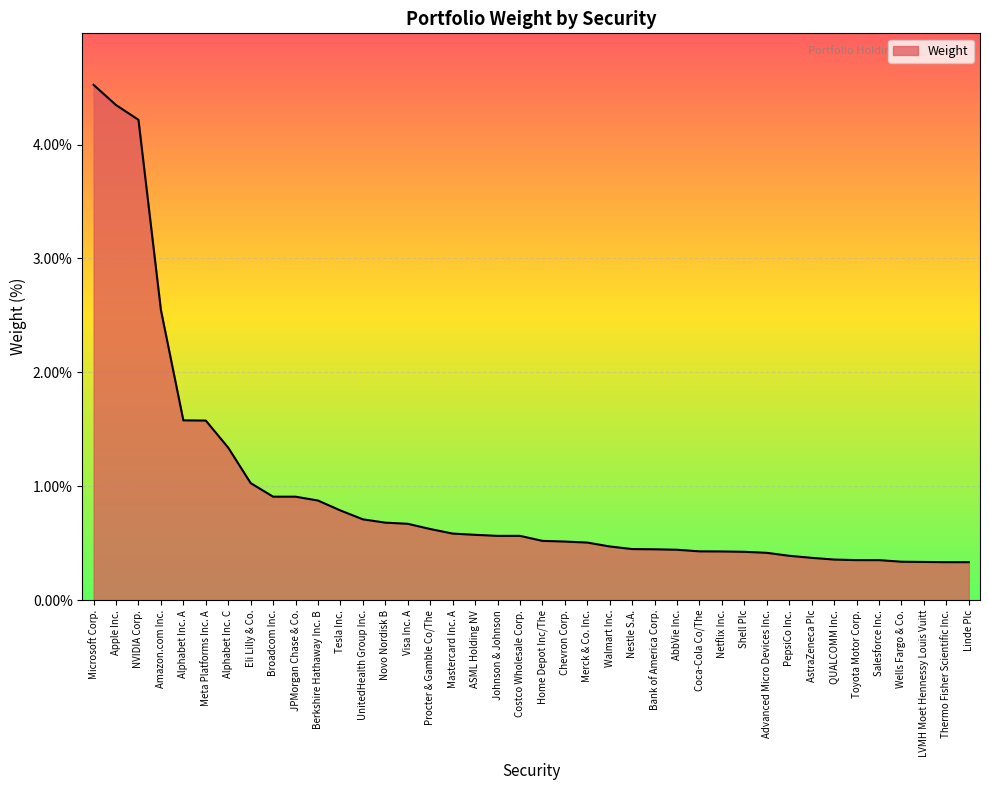

The chart shows a value of 4.2 at NVIDIA Corp.. True or false?

True